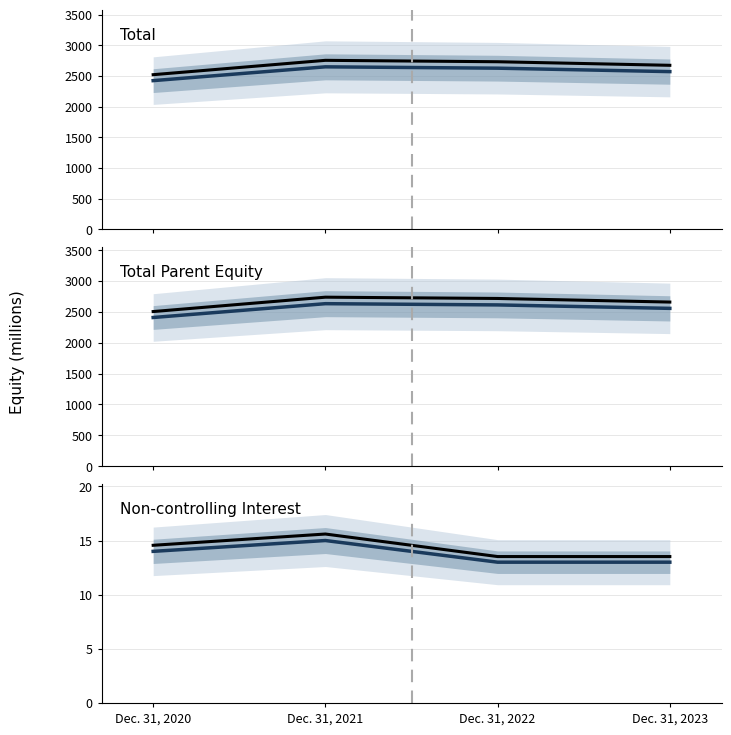

How many data points in Total Parent Equity are above 2613?

1